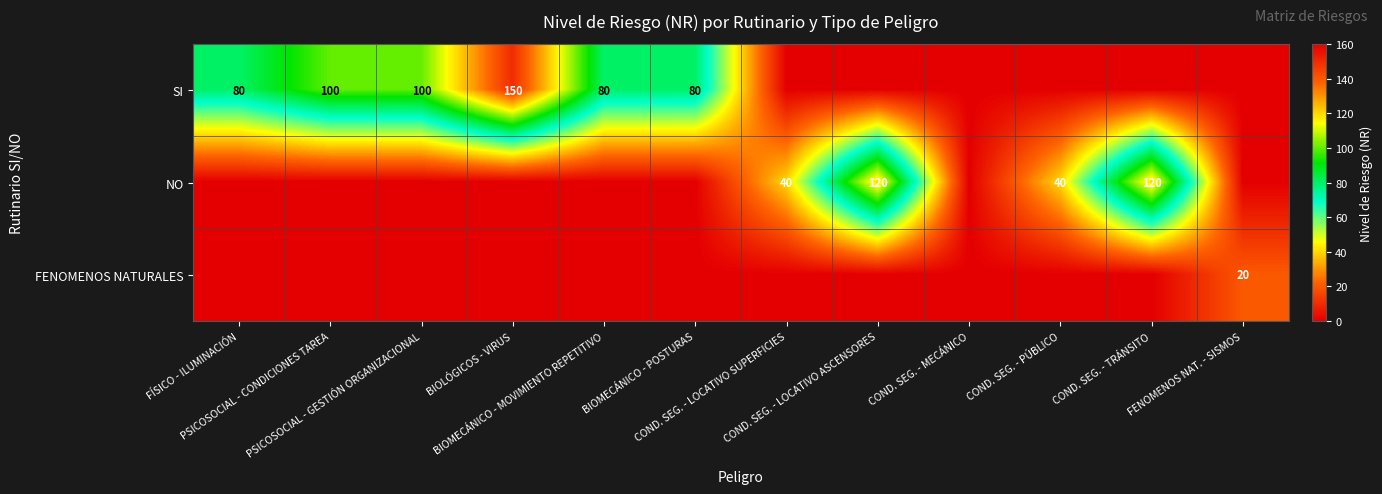

True or false: FENOMENOS NATURALES has a value of 0 at COND. SEG. - PÚBLICO.

True